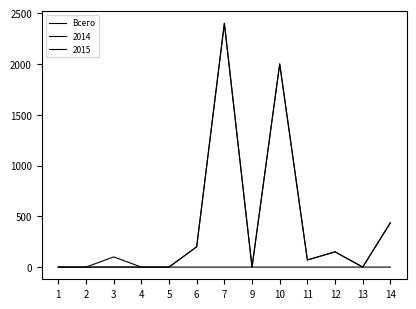

Is this an area chart (filled region under the line)?

No